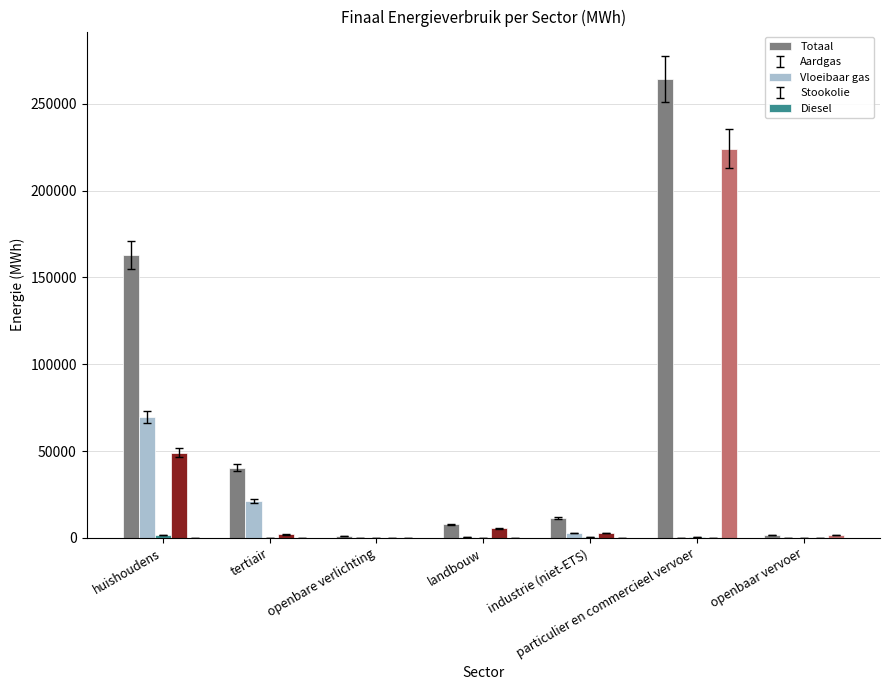

True or false: Totaal has a value of 61858.7 at tertiair.

False